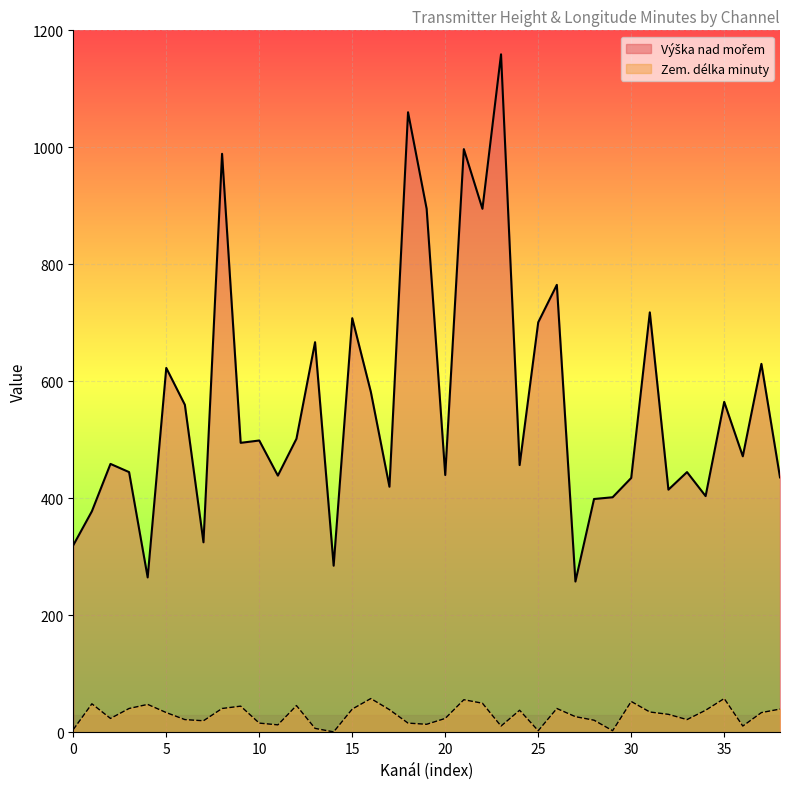

How many lines are shown in the chart?

2